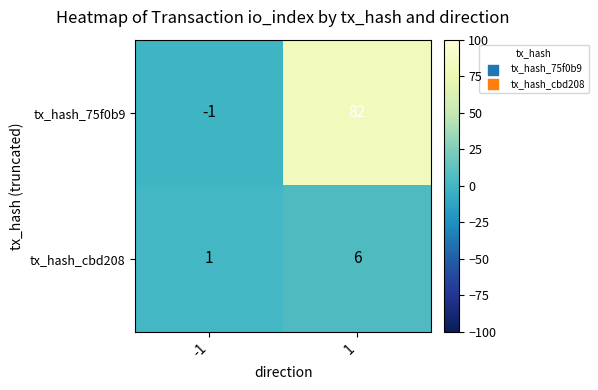

Reading left to right, list all the values displayed in this chart.

tx_hash_75f0b9: -1=-1	1=82
tx_hash_cbd208: -1=1	1=6